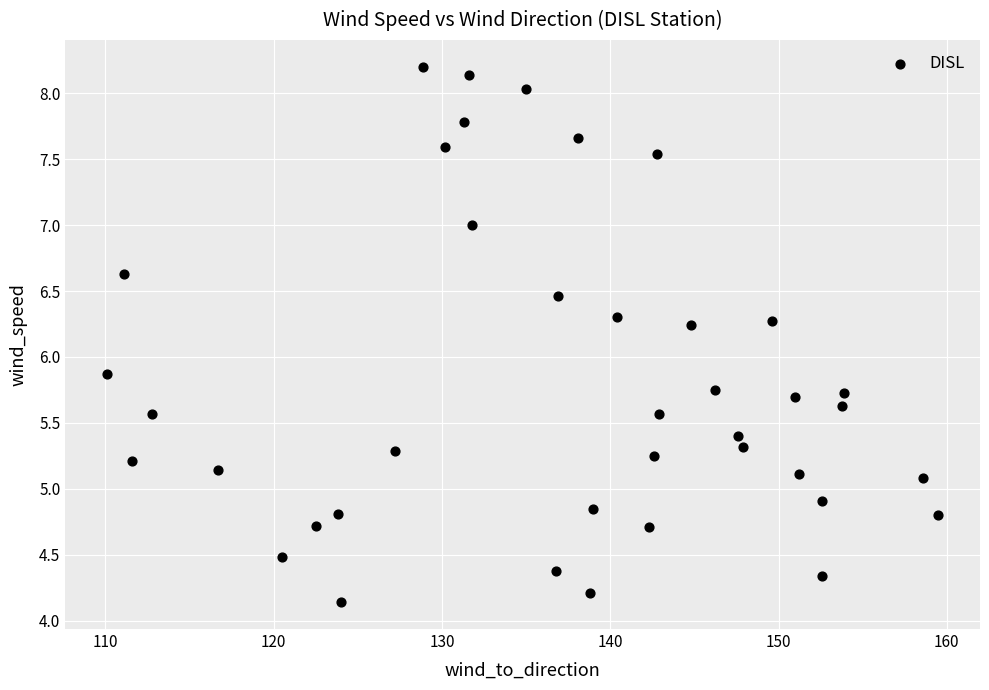

What Y value in the scatter plot is closest to 6?

5.9